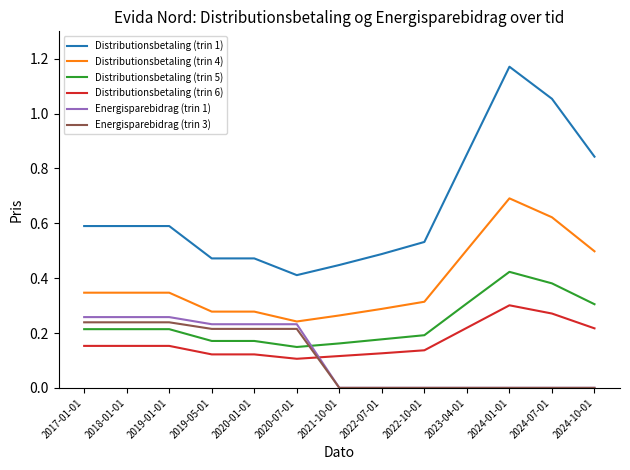

True or false: Distributionsbetaling (trin 1) has more than 0 interior local peaks.

True